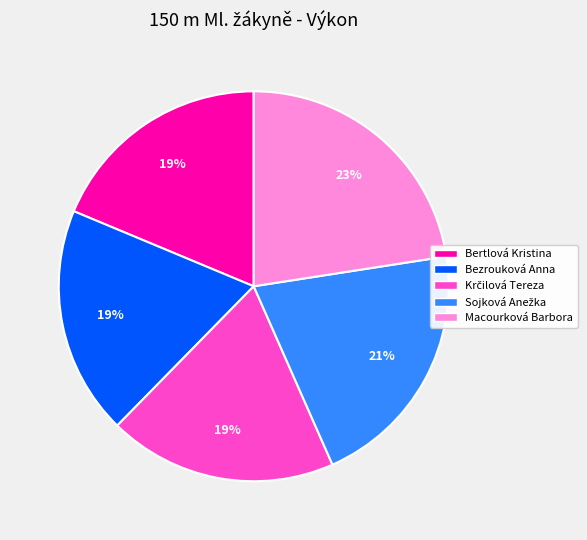

Between Bezrouková Anna and Macourková Barbora, which is larger?

Macourková Barbora